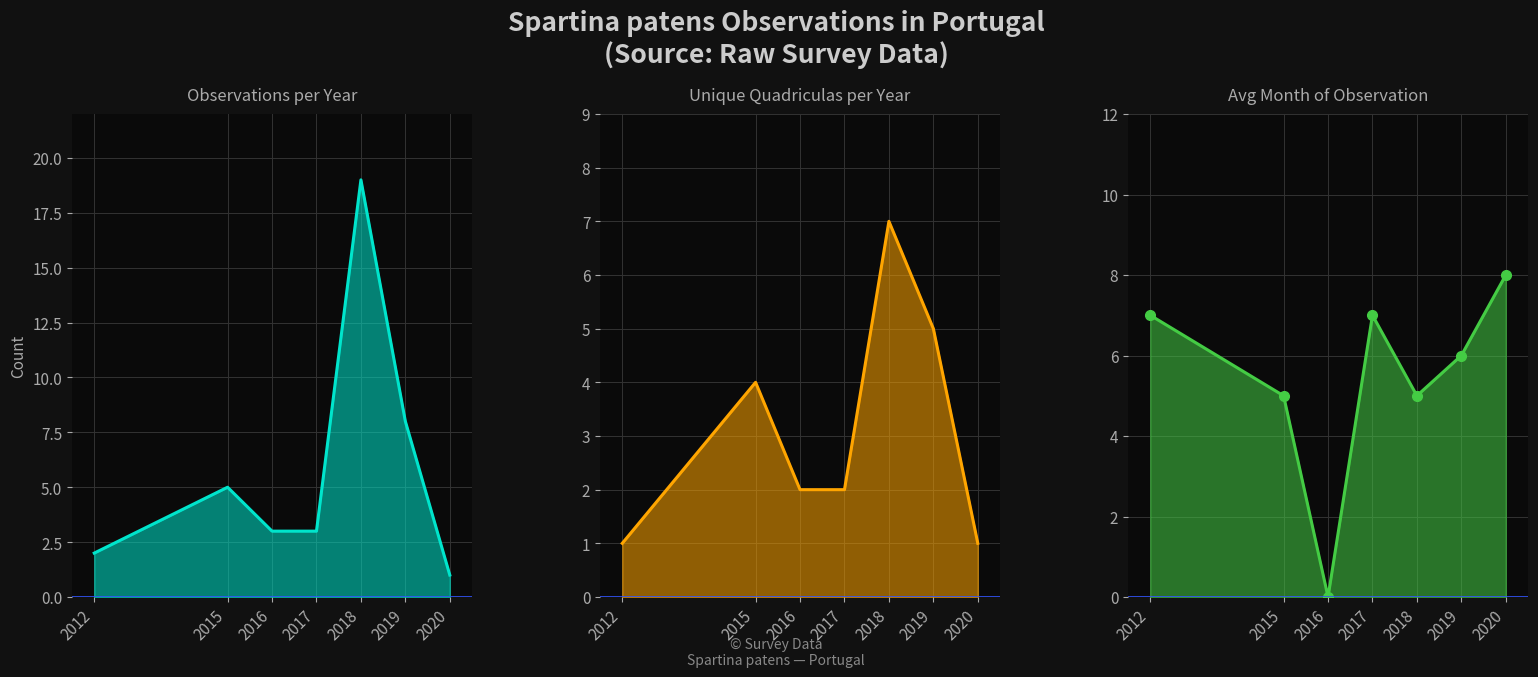

True or false: Avg Month line has a value of 9 at 2017.

False